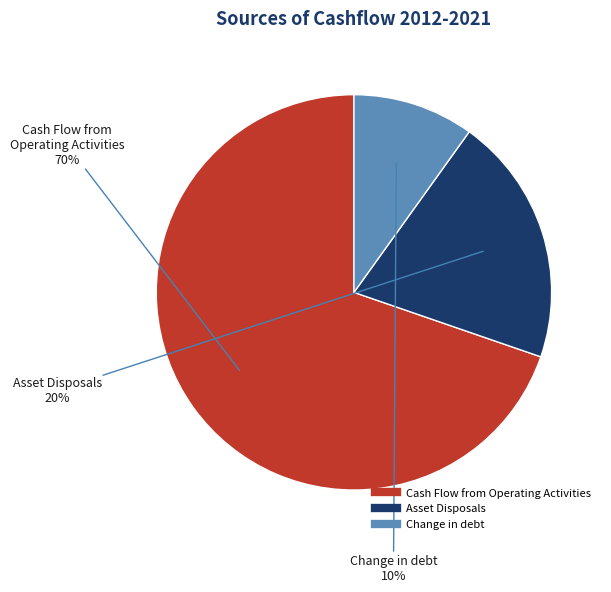

True or false: Asset Disposals accounts for 8% of the total.

False